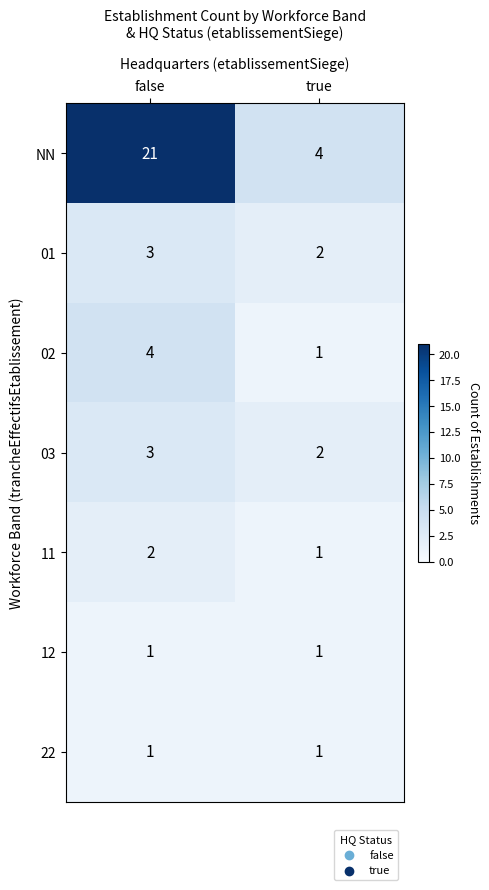

What is the sum of the 03 values at true and false?

5